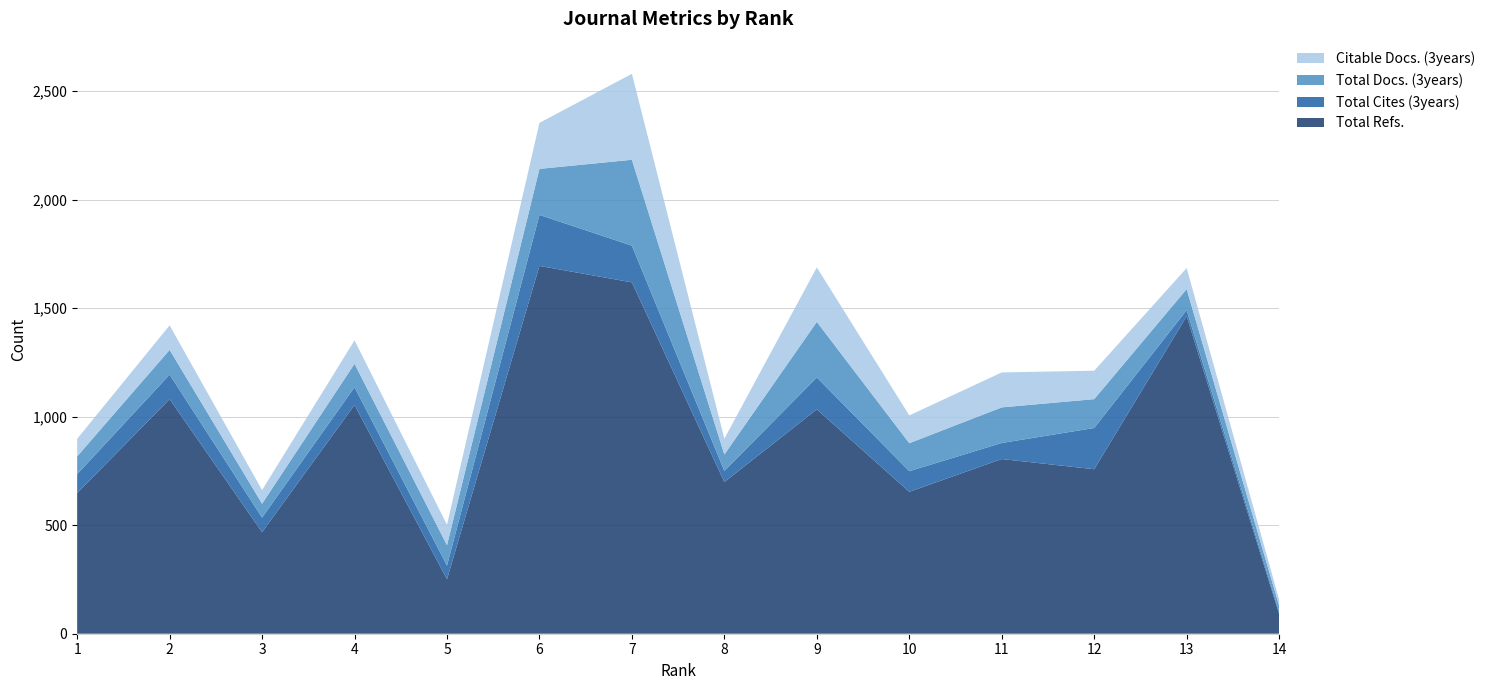

Reading left to right, list all the values displayed in this chart.

Total Refs.: 648	1081	468	1054	251	1695	1619	699	1034	654	805	758	1463	91
Total Cites (3years): 87	113	67	82	63	235	169	51	147	95	74	190	28	10
Total Docs. (3years): 82	114	64	108	94	212	396	76	256	129	164	133	97	28
Citable Docs. (3years): 81	113	63	108	94	212	396	73	251	128	161	131	97	28